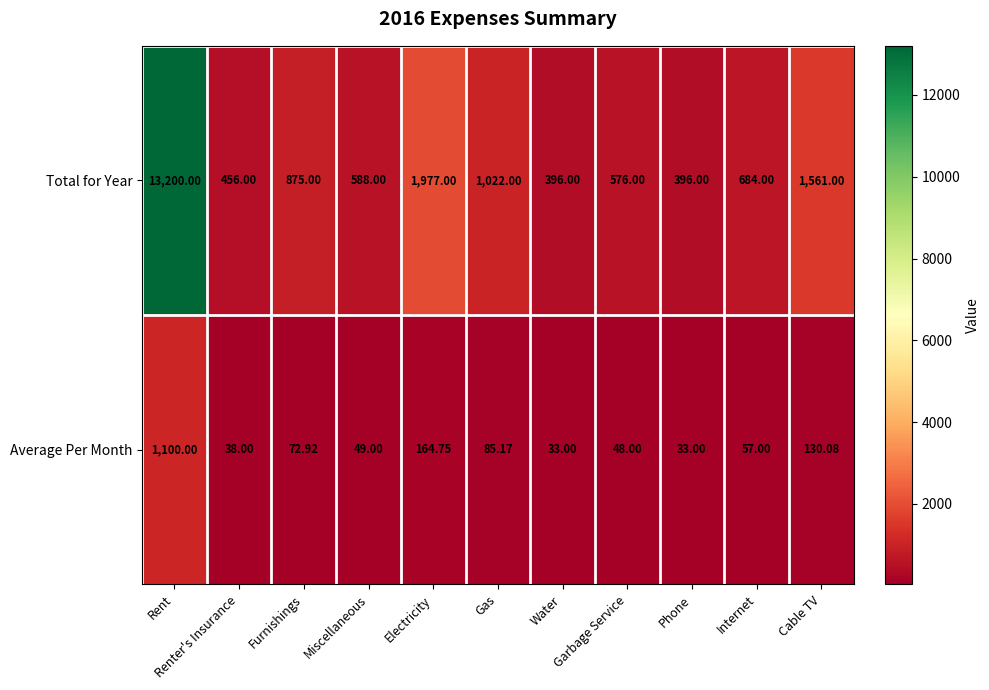

How many data points in Total for Year are less than 684?

5